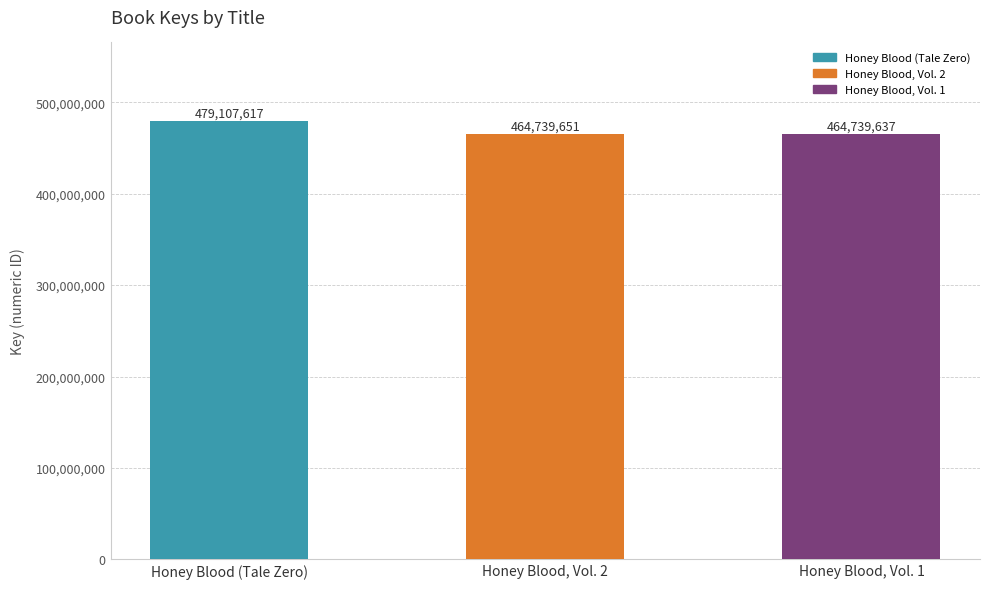

Where does the data first go above 464739651?

Honey Blood (Tale Zero)